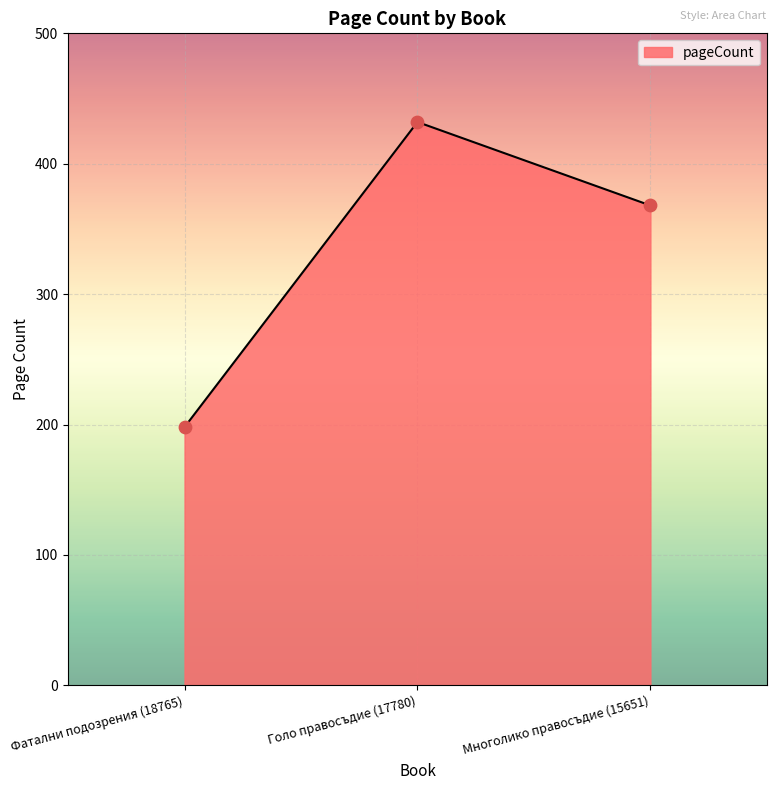

What is the change in value from Фатални подозрения (18765) to Голо правосъдие (17780)?

+234